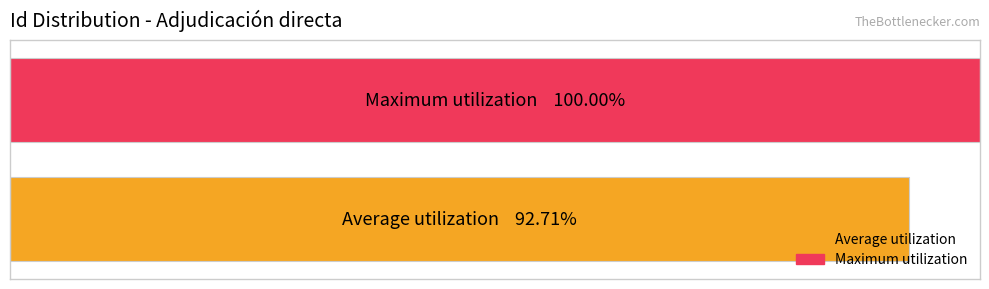

What are all the series names shown in the legend?

Average utilization, Maximum utilization